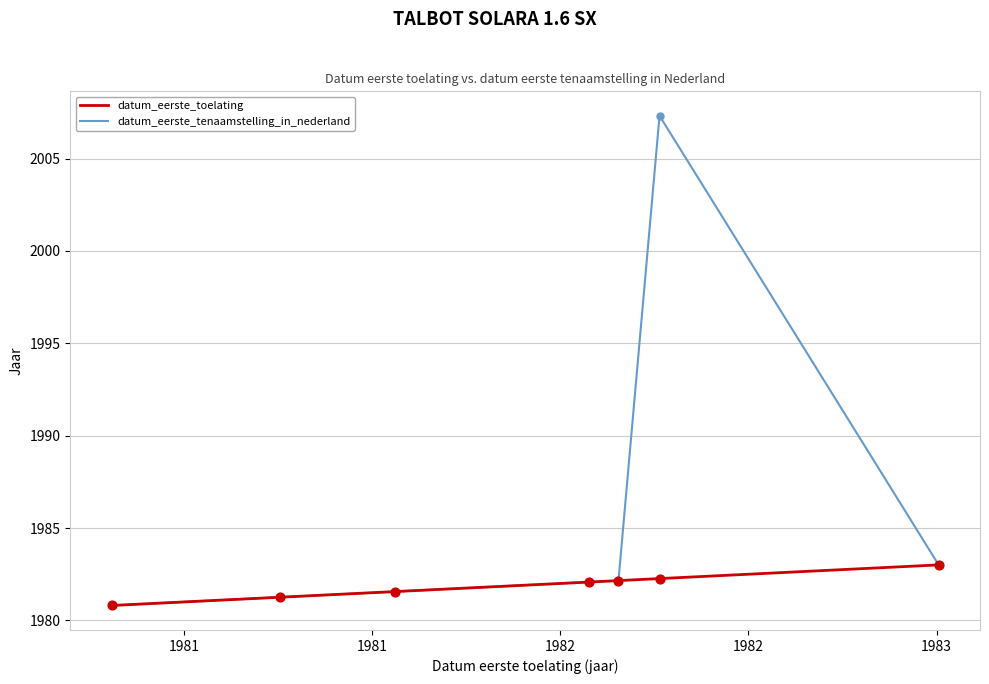

Which series has the largest total across all categories?

datum_eerste_tenaamstelling_in_nederland